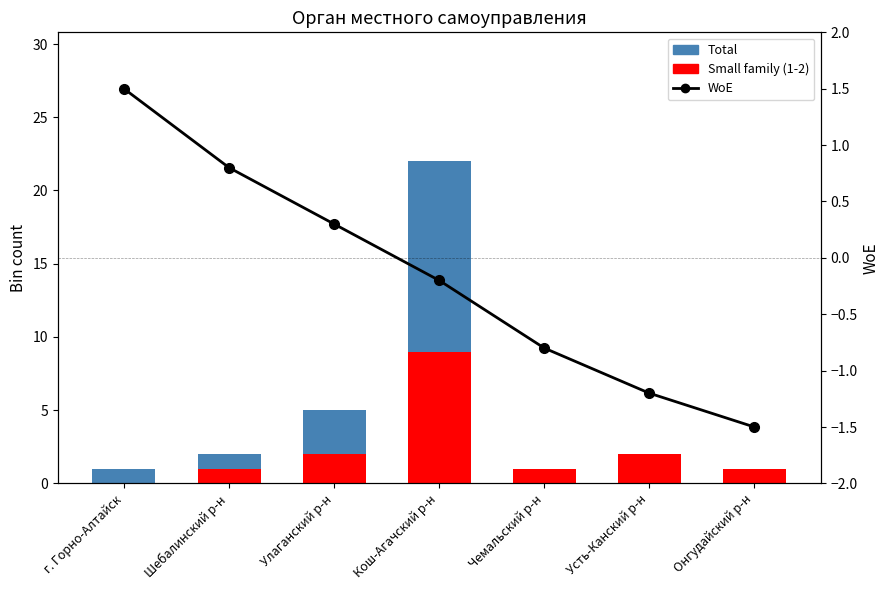

What is the value of the WoE bar at the 1st from the left?

1.5